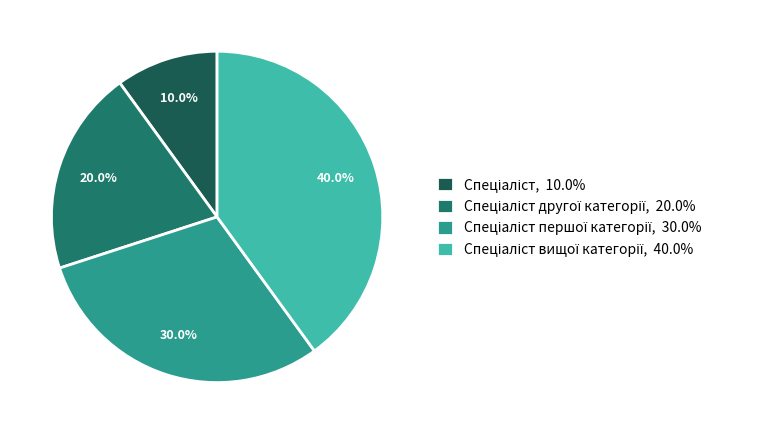

How many slices are in this pie chart?

4